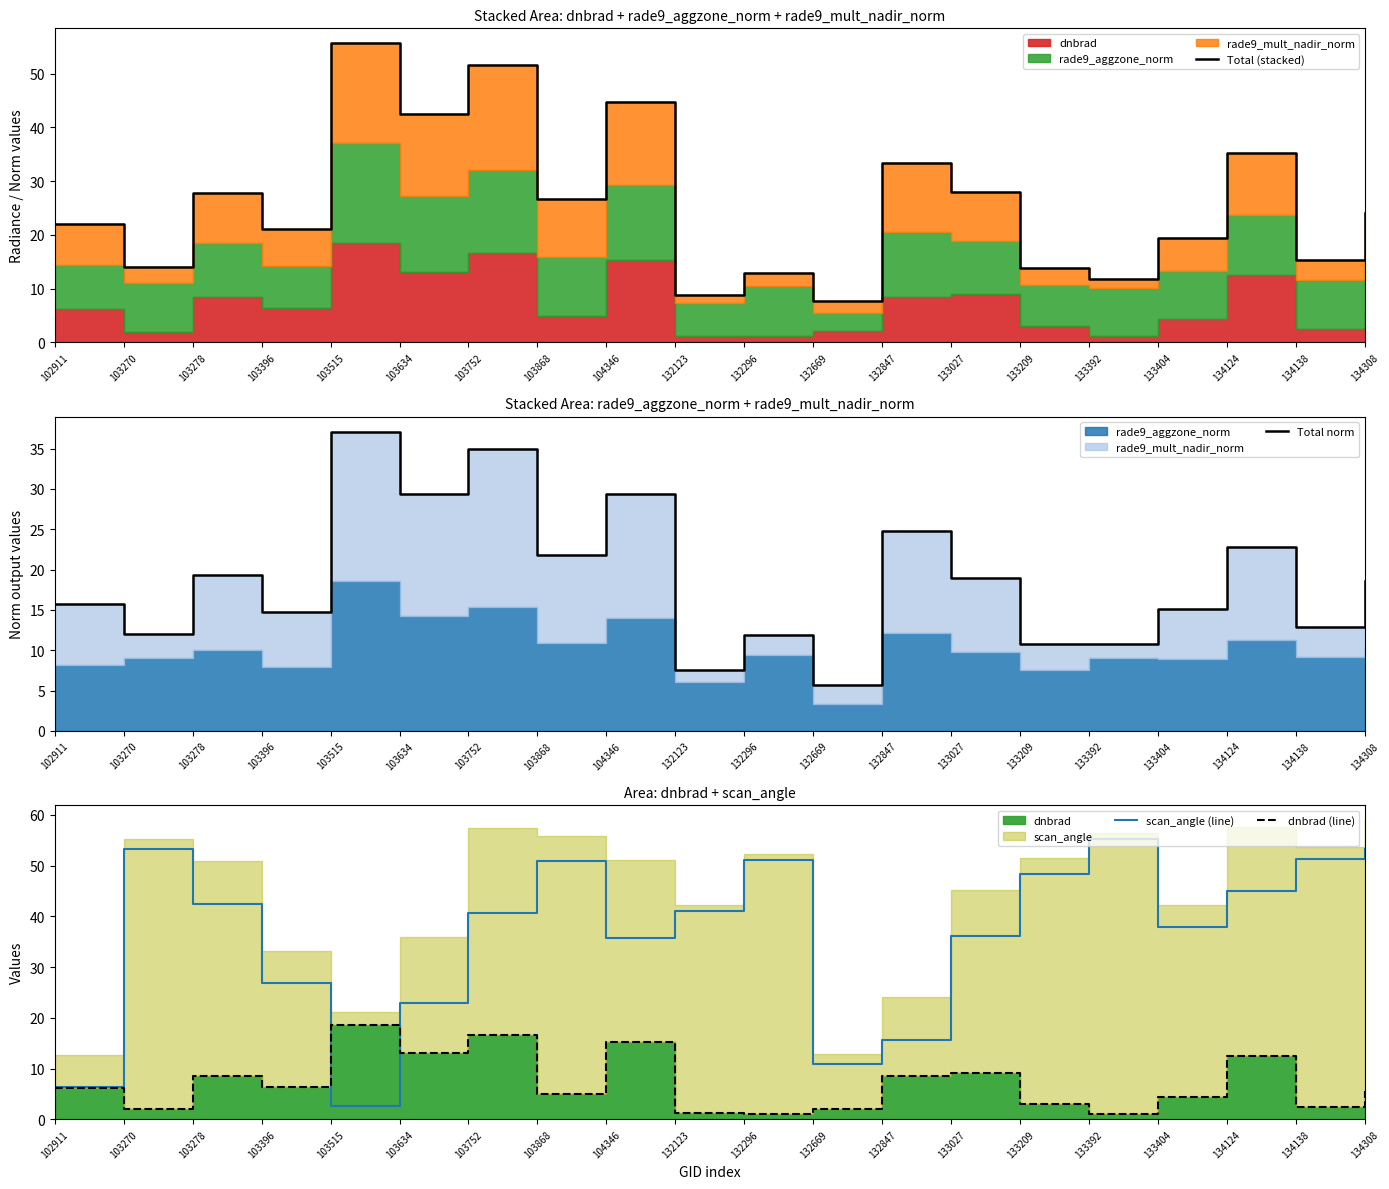

What is the total value across all series at 103752?

143.9